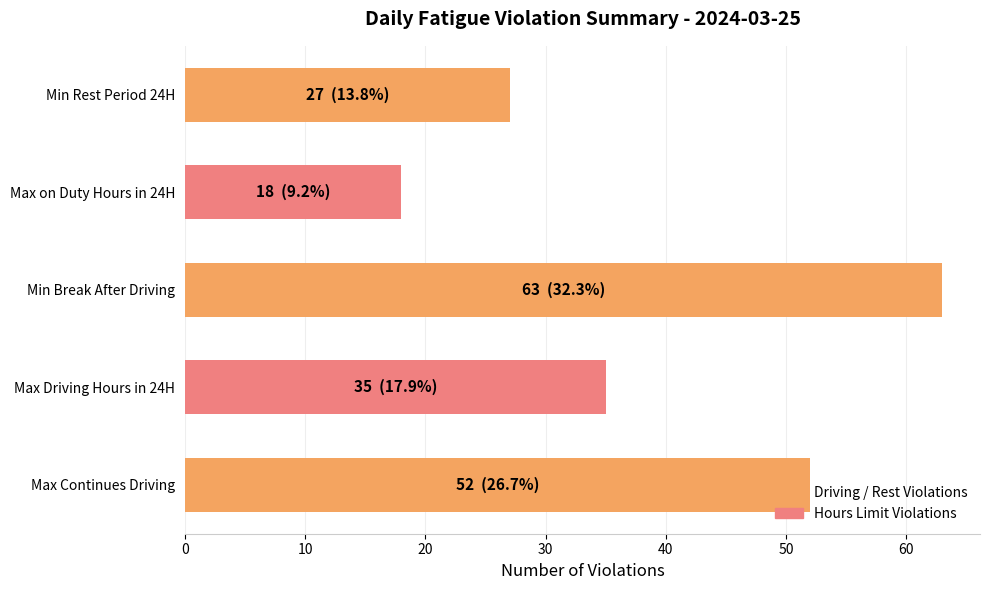

At which label is the value closest to 40?

Max Driving Hours in 24H